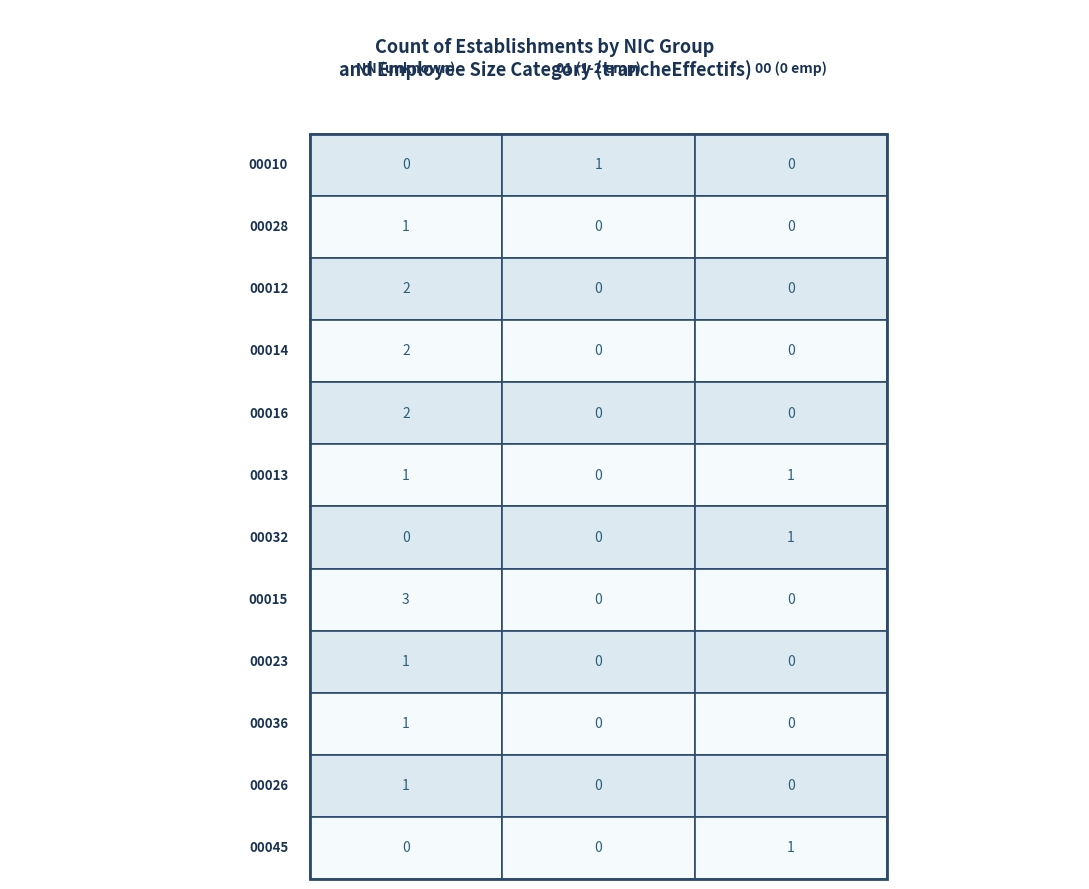

Rank the categories by 00014 value from highest to lowest.

NN, 01, 00